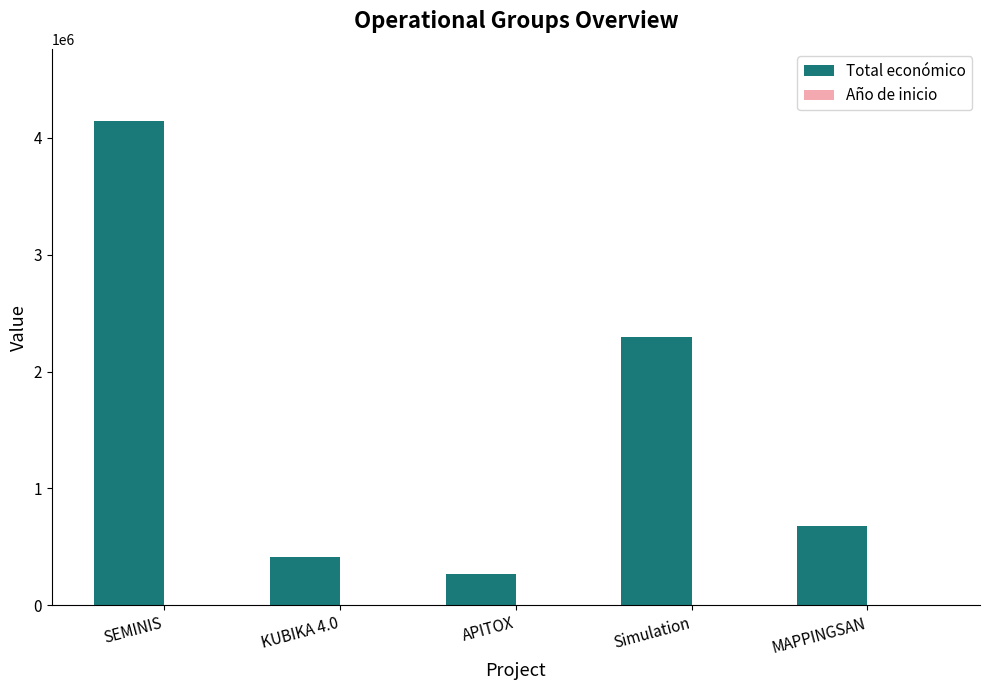

Is it true that Total económico equals 4139393 at SEMINIS?

True